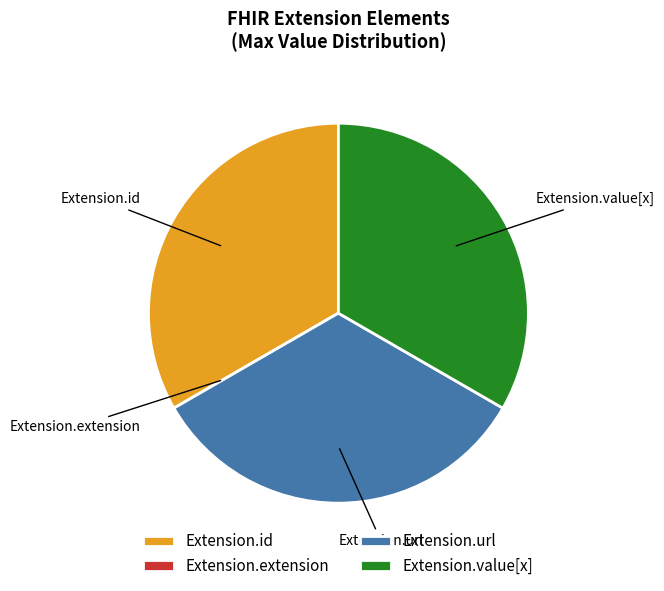

Approximately how many times larger is the value at Extension.id compared to Extension.url?

1.0